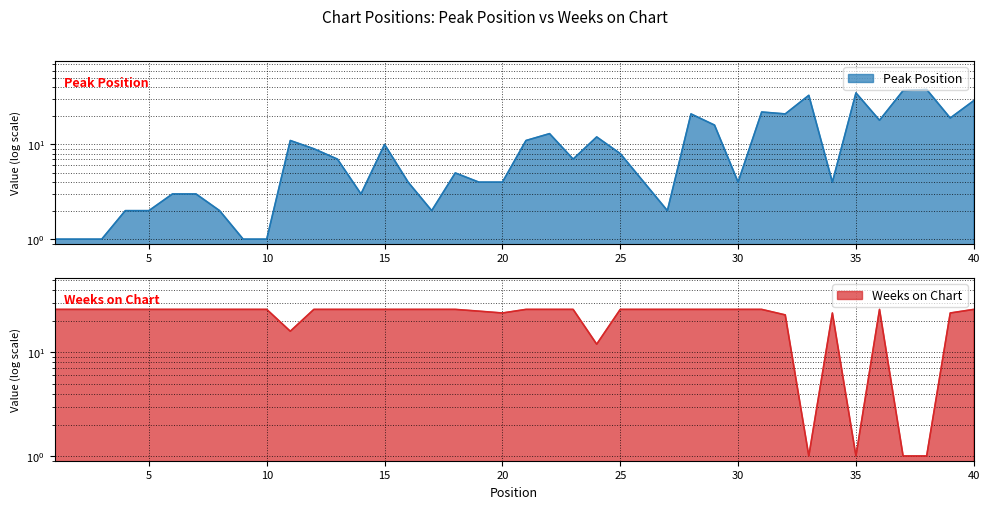

Between 29 and 19, which is larger?

29